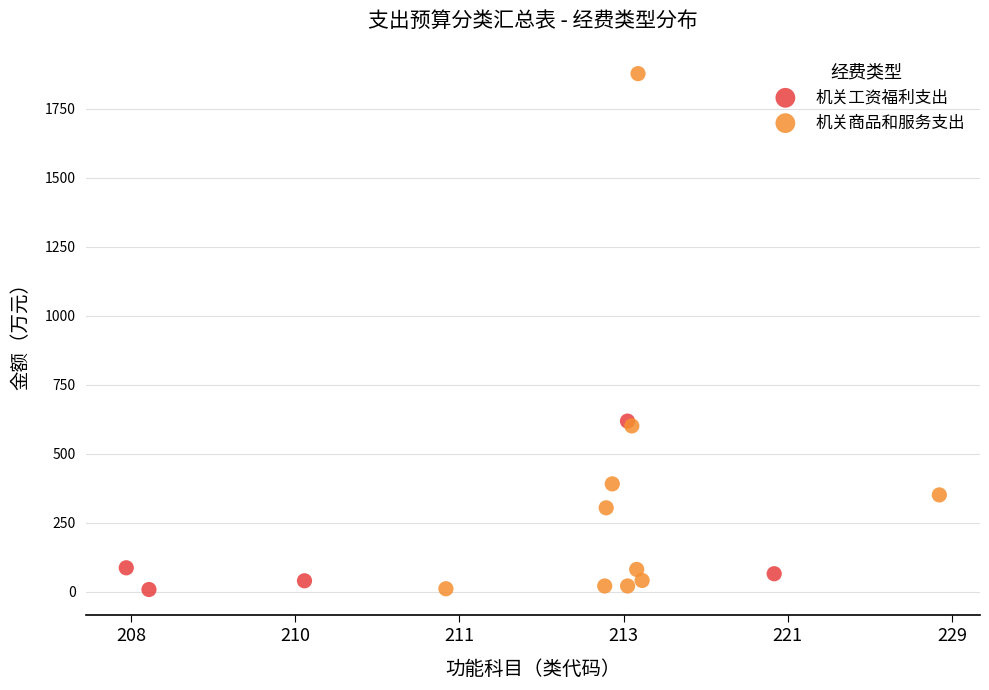

Which series reaches the maximum Y coordinate?

机关商品和服务支出